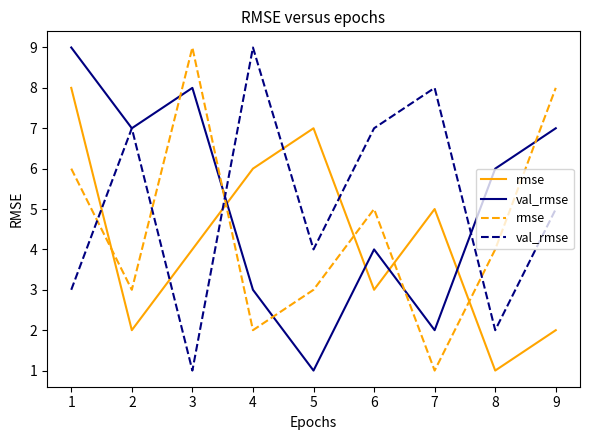

Does the chart have visible grid lines?

No